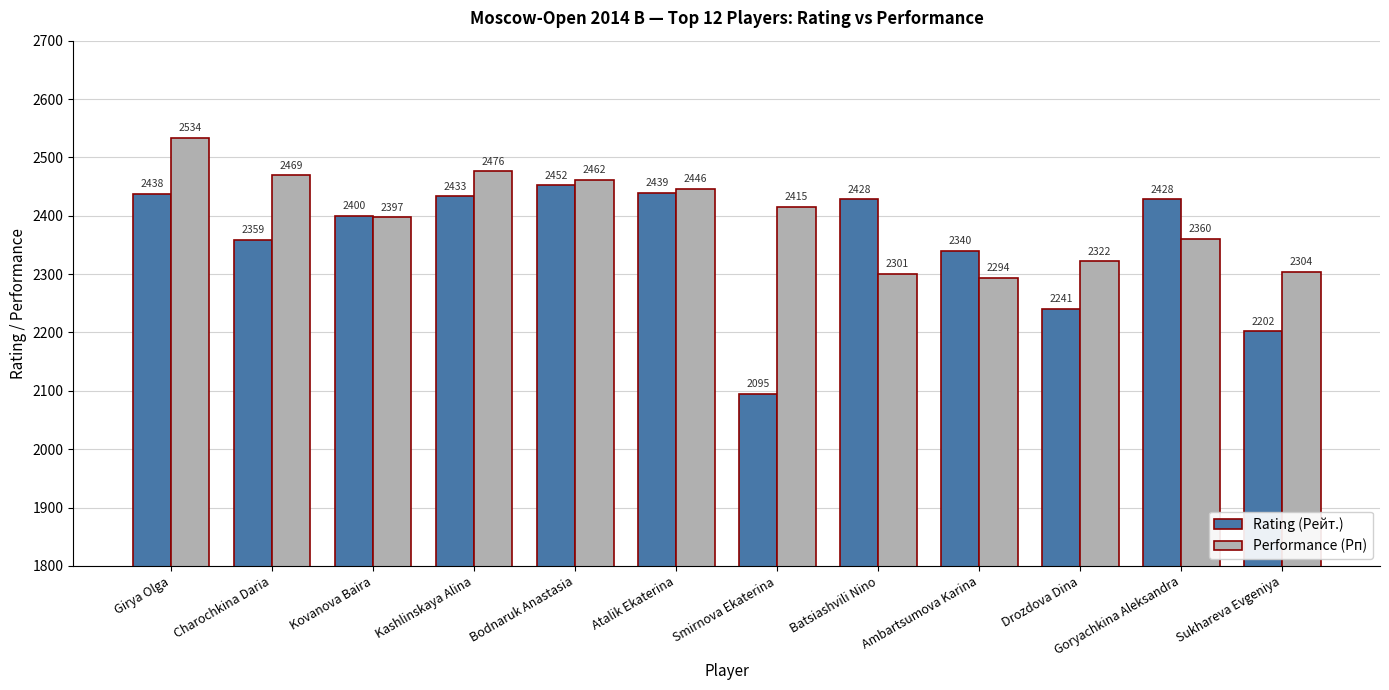

What is the label of the 2nd bar from the right?

Goryachkina Aleksandra